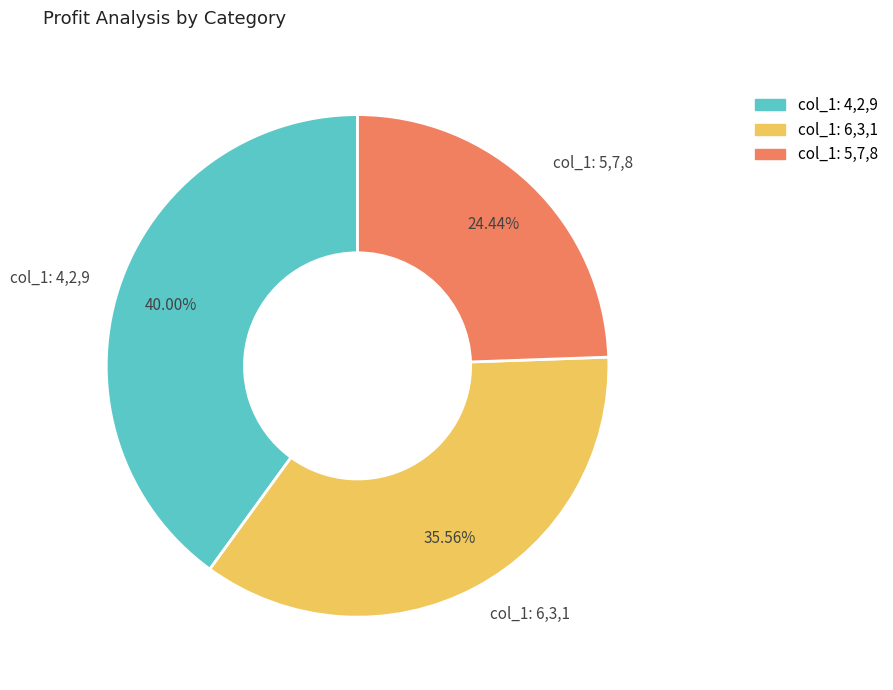

Which has a higher value, col_1: 5,7,8 or col_1: 6,3,1?

col_1: 6,3,1